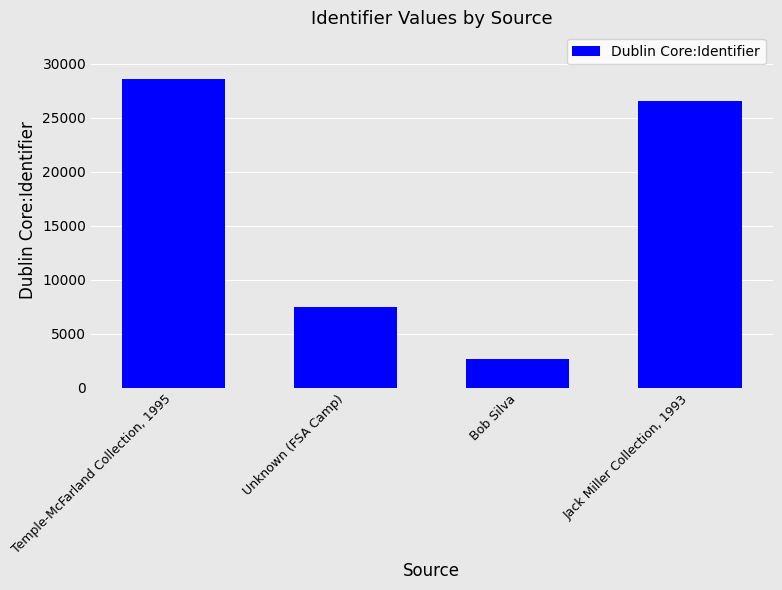

Are the bars horizontal?

No